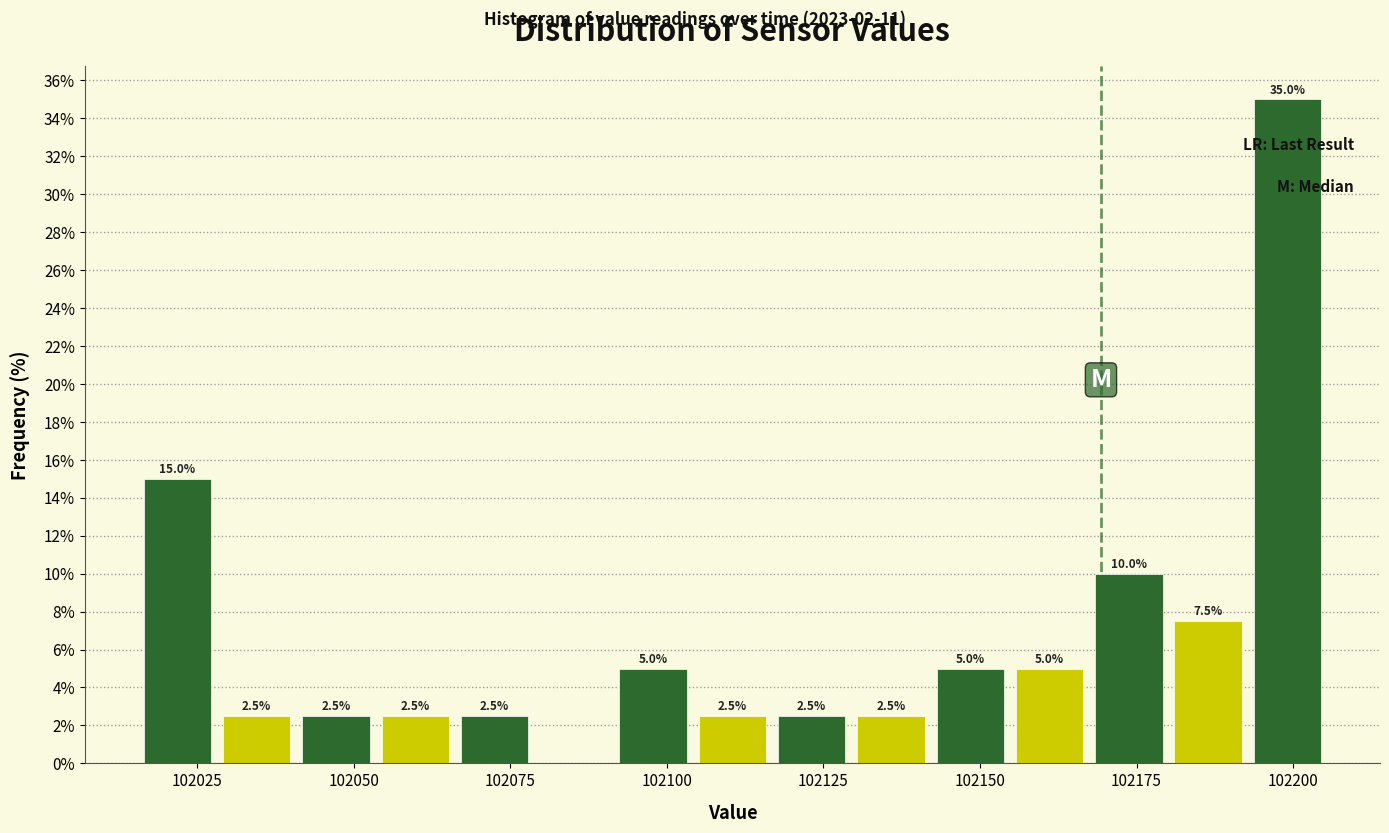

Around what value on the x-axis is the tallest bar? Give the approximate position of its centre, as read against the axis.

102200